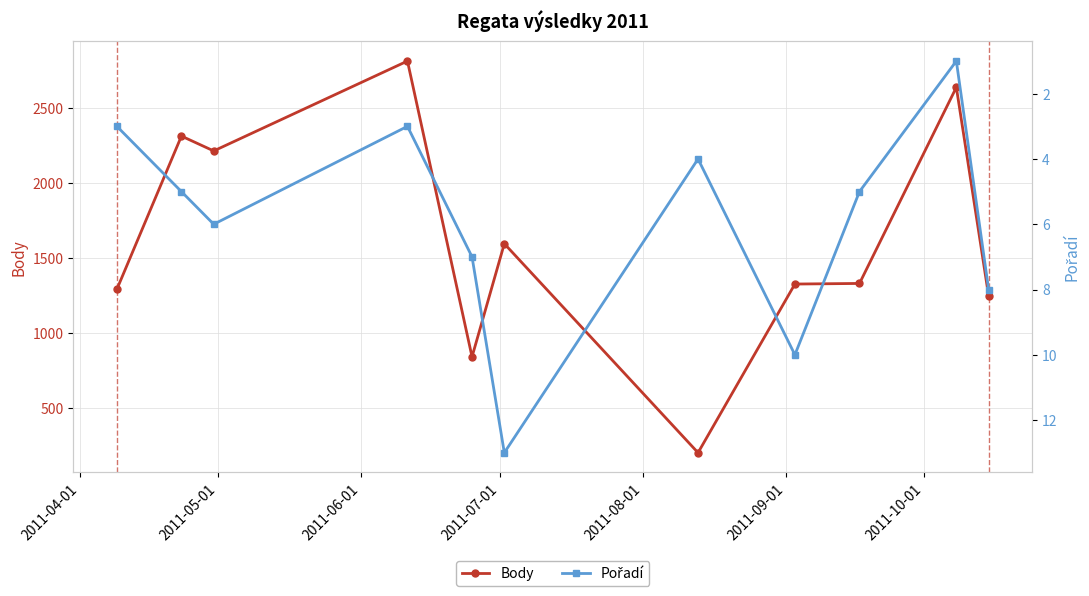

True or false: Body has more than 0 interior local peaks.

True